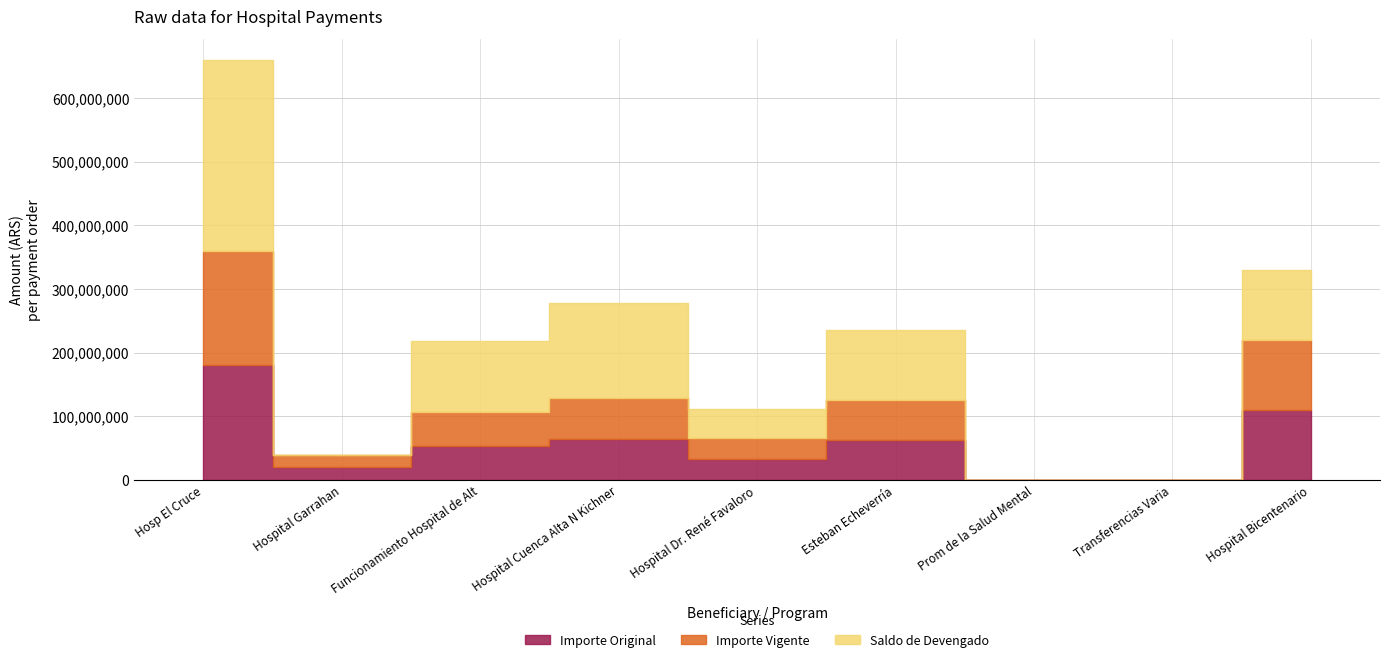

What is the label of the 9th point from the left?

Hospital Bicentenario